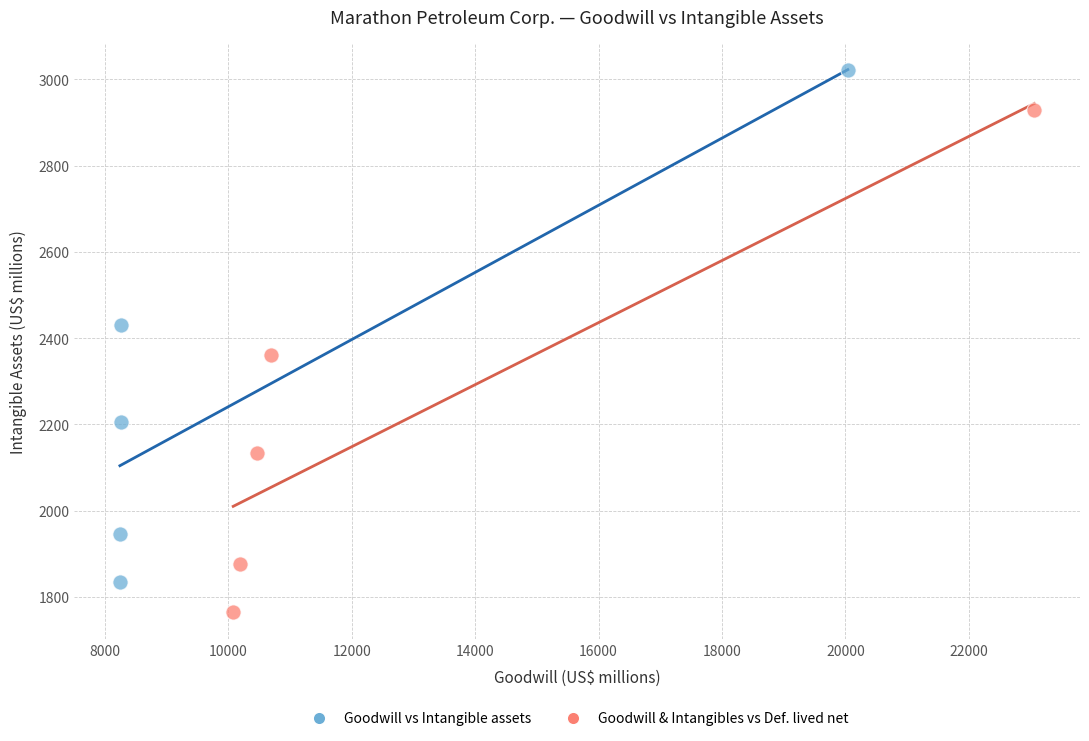

What are all the series names shown in the legend?

Goodwill vs Intangible assets, Goodwill & Intangibles vs Def. lived net